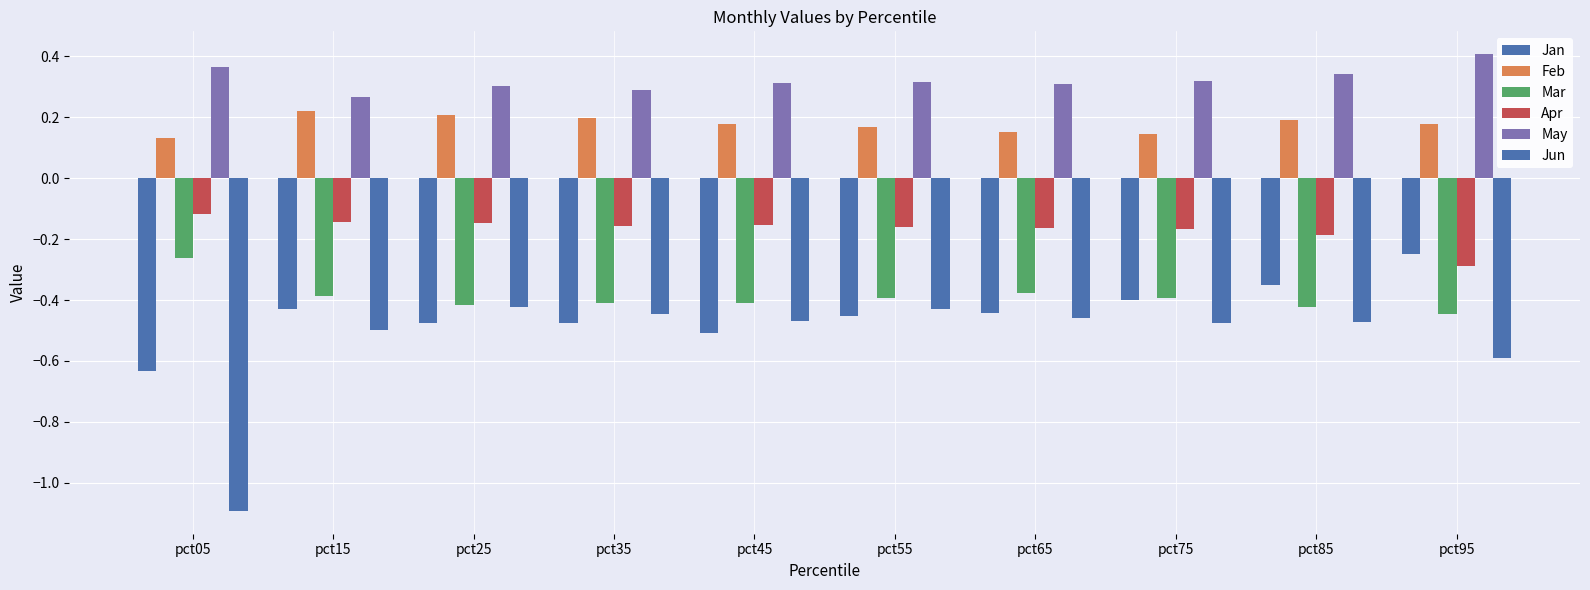

How many categories are shown in the chart?

10